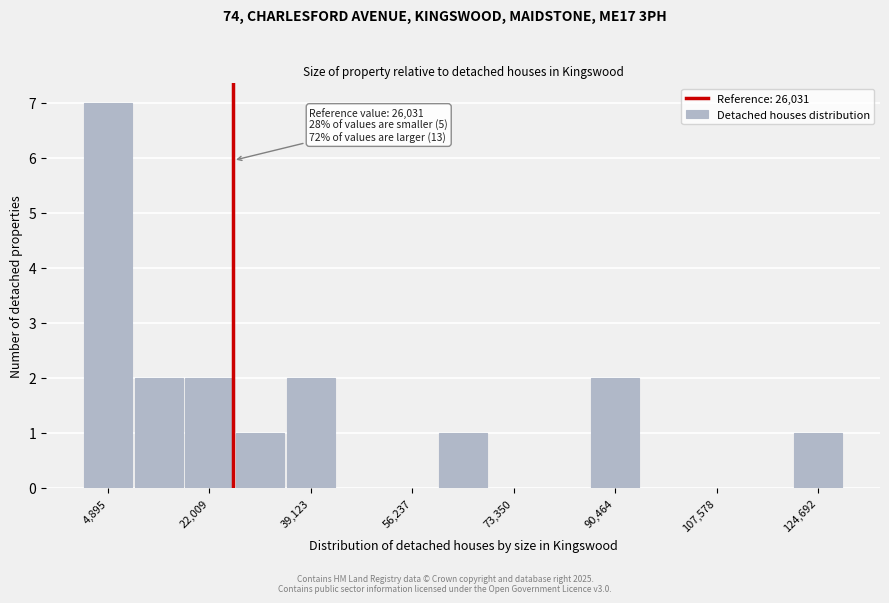

Which range on the x-axis has the tallest bar?

0 to 10000